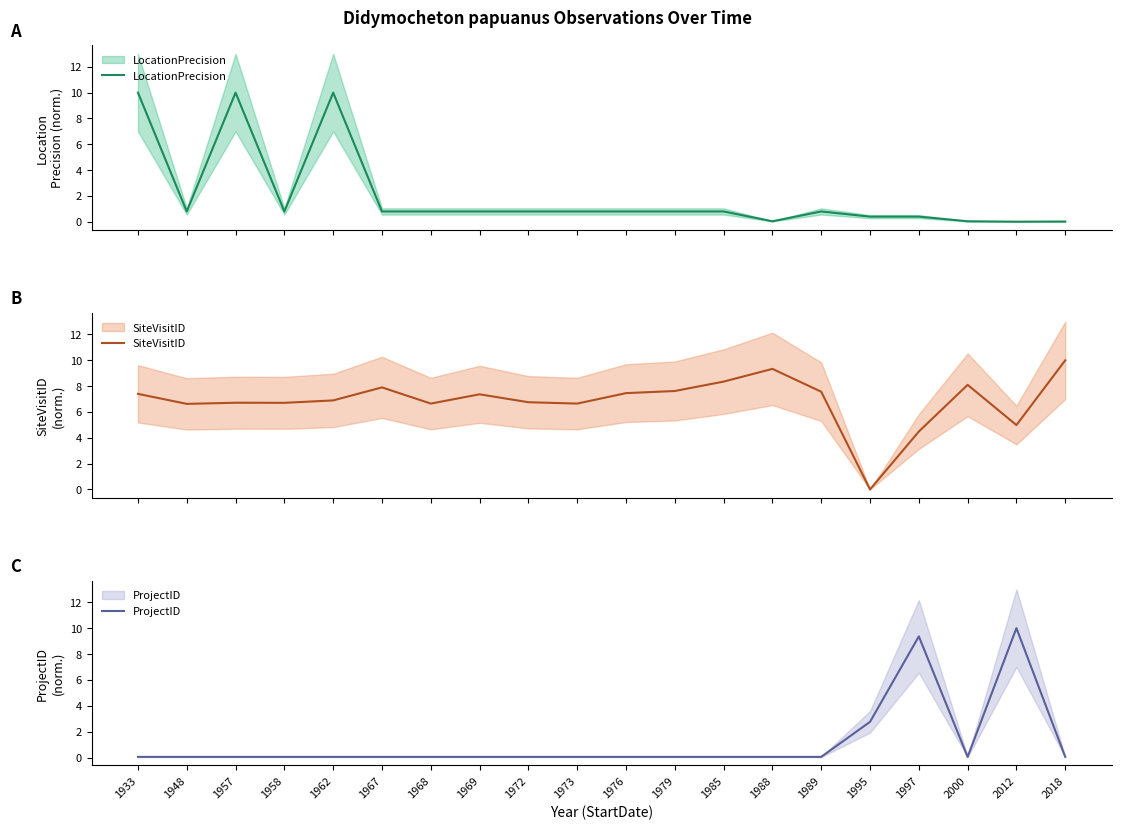

At how many categories does at least one series exceed 5?

19